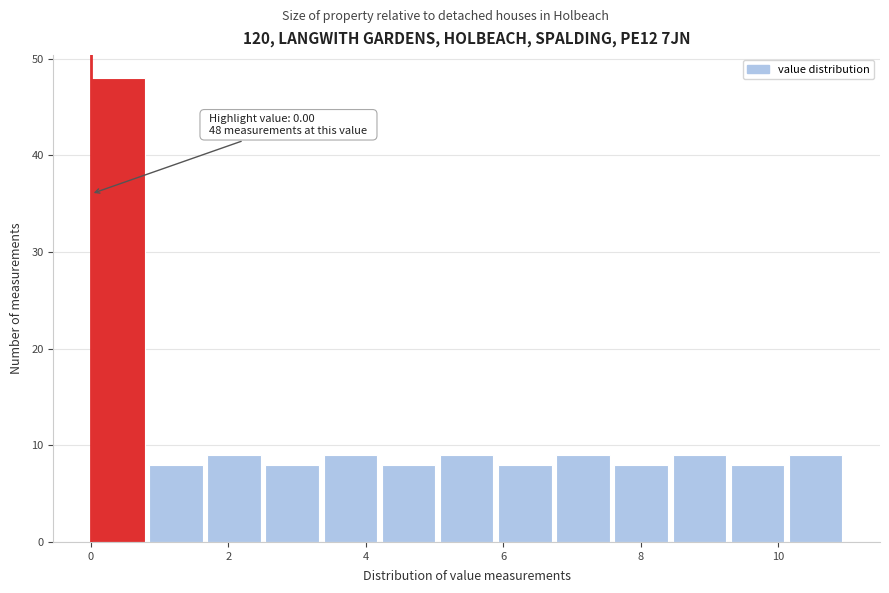

Which range on the x-axis has the tallest bar?

0.0 to 0.8